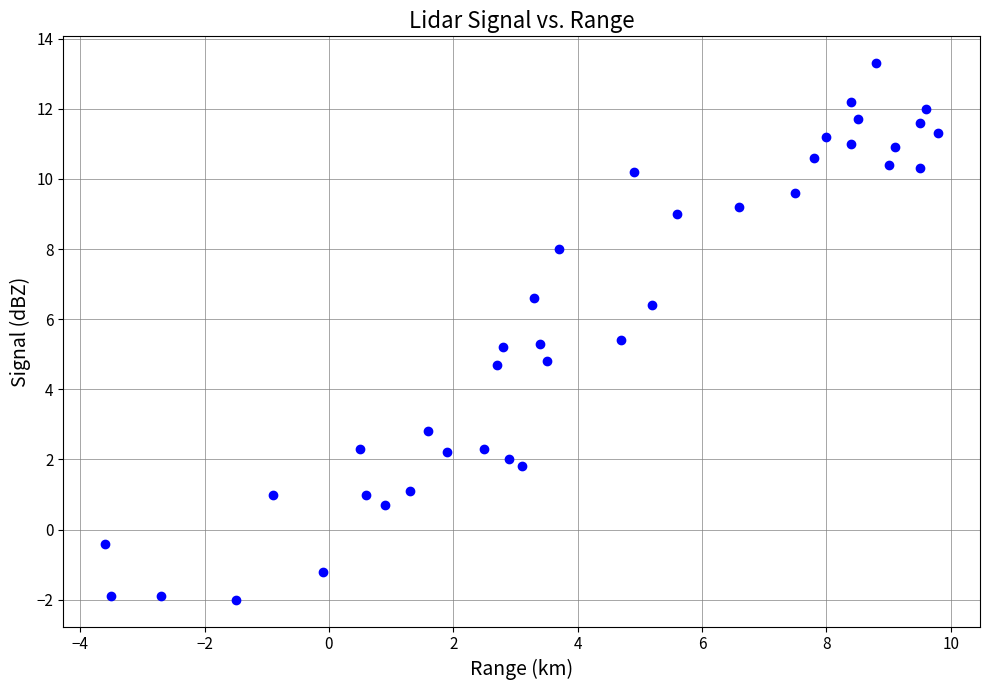

What is the range of Y values (max minus min)?

15.3